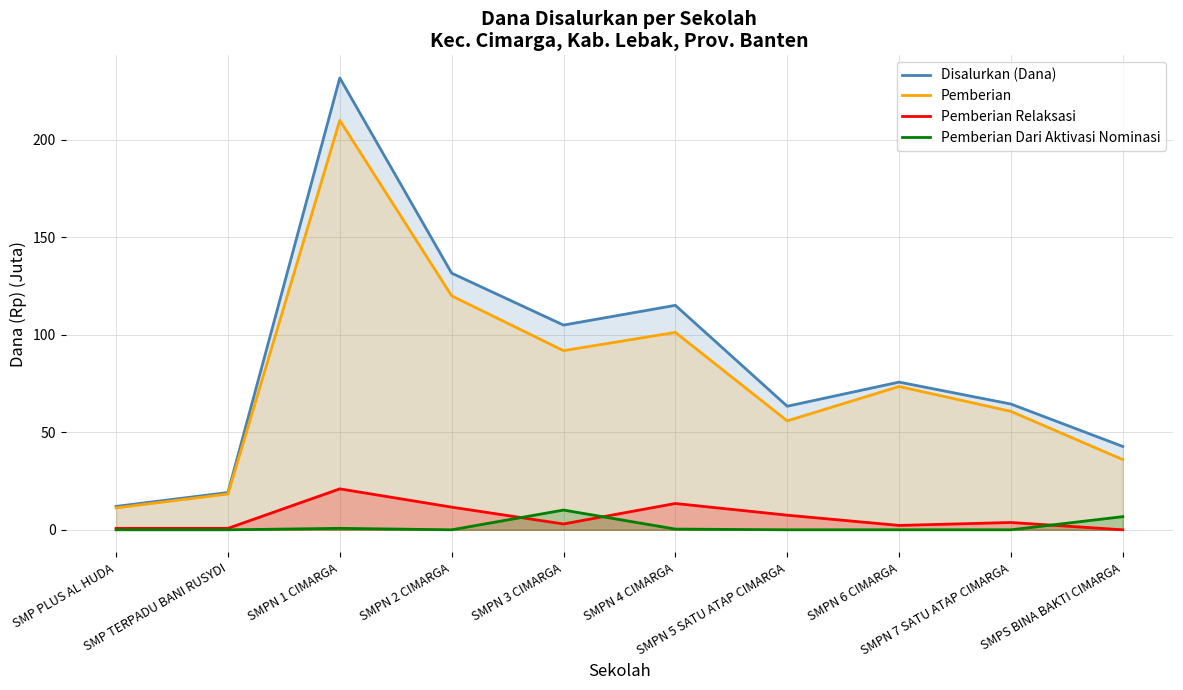

What is the total value across all series at SMPN 4 CIMARGA?

230.2